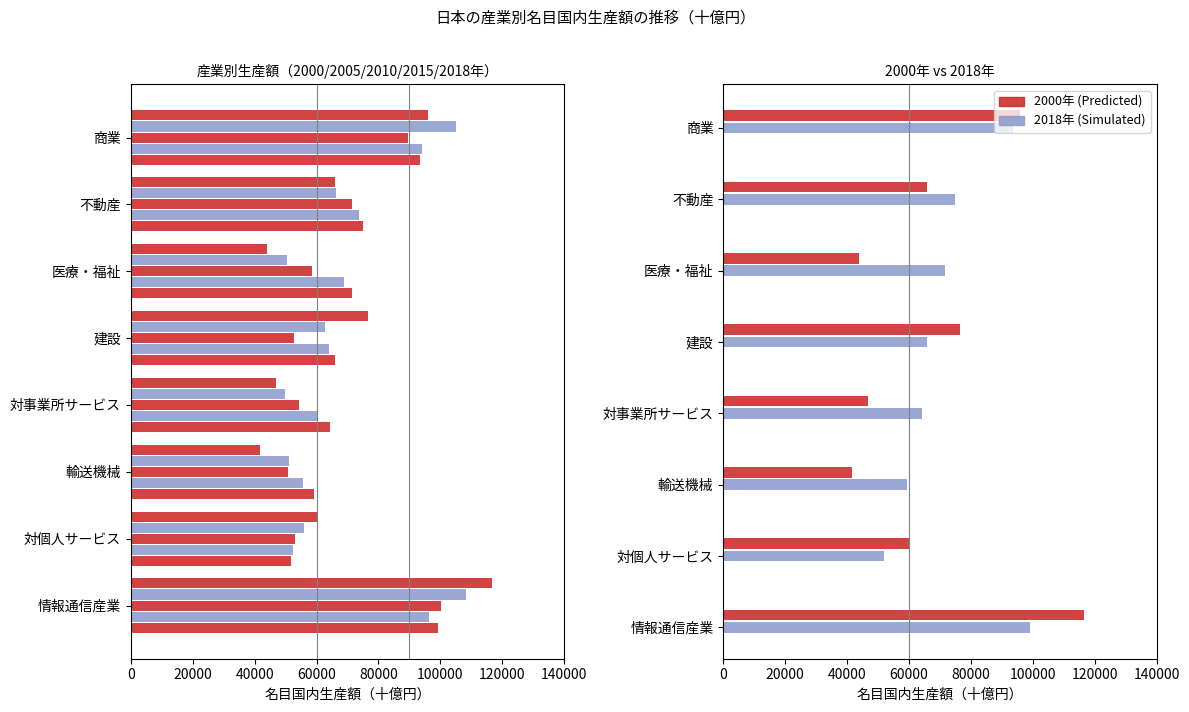

Rank the series at 不動産 from highest to lowest value.

2018年, 2015年, 2010年, 2005年, 2000年